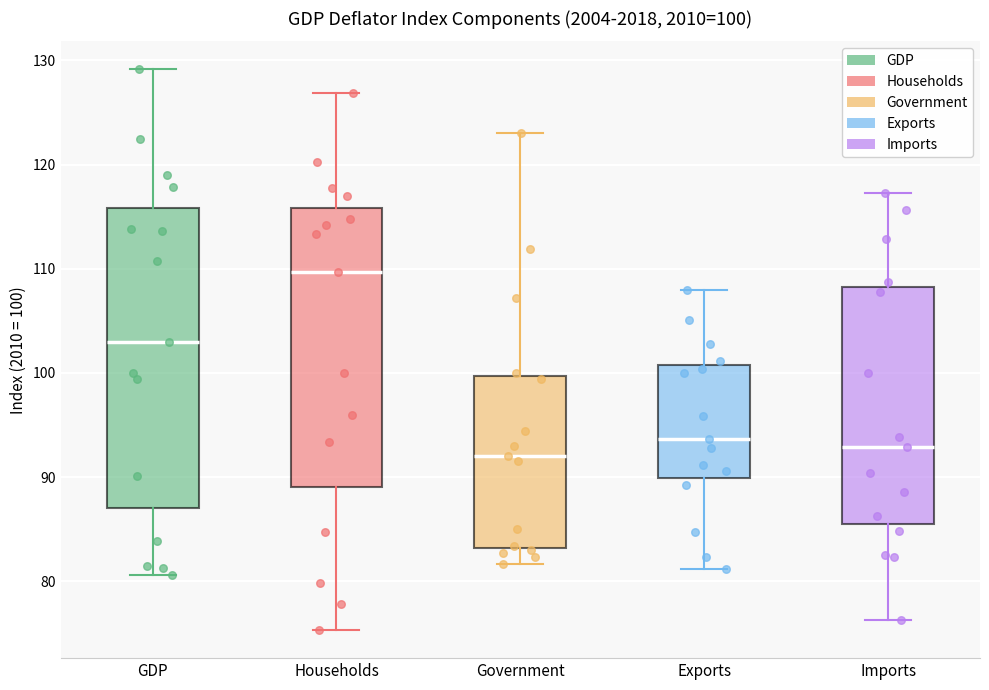

Which box is the tallest, from its lower edge to its upper edge?

GDP